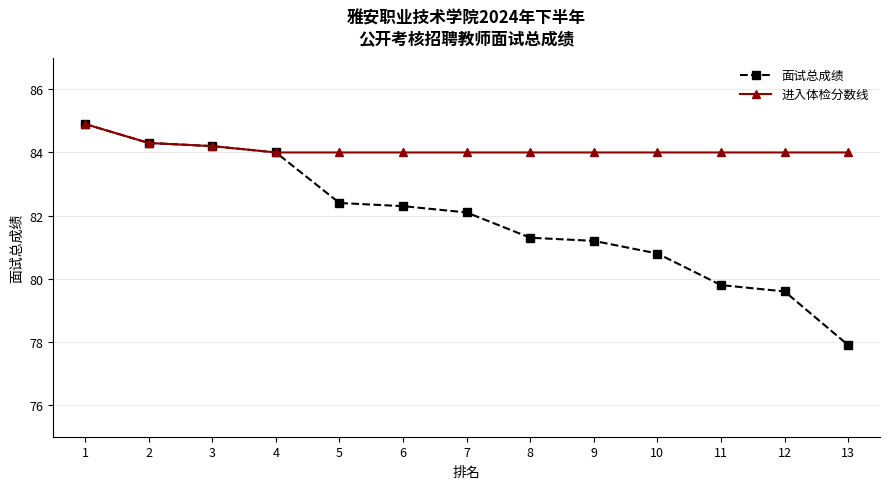

What is the value of the 进入体检分数线 point at the 6th from the left?

84.0